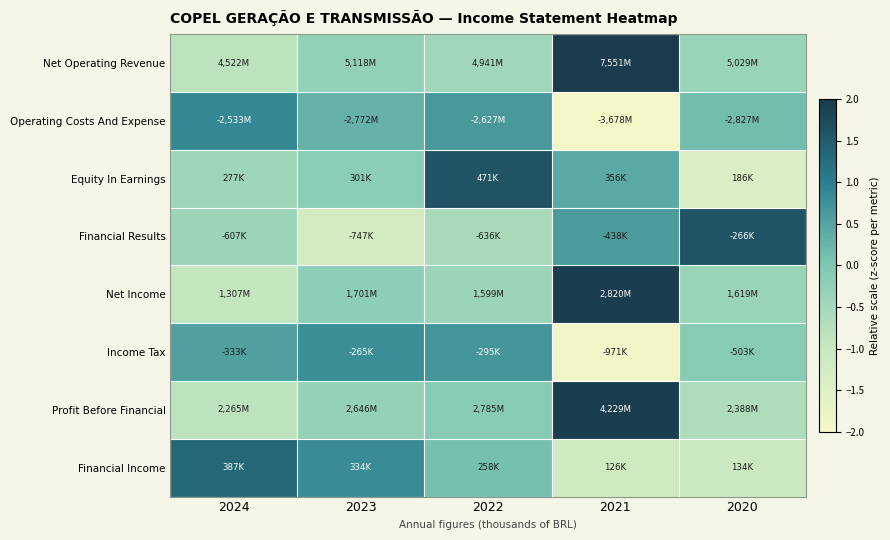

Reading right to left, transcribe all the data shown in this chart.

Net Operating Revenue: 2020=-0.4	2021=2.0	2022=-0.5	2023=-0.3	2024=-0.8
Operating Costs And Expense: 2020=0.1	2021=-1.9	2022=0.6	2023=0.3	2024=0.9
Equity In Earnings: 2020=-1.4	2021=0.4	2022=1.6	2023=-0.2	2024=-0.4
Financial Results: 2020=1.6	2021=0.6	2022=-0.6	2023=-1.2	2024=-0.4
Net Income: 2020=-0.4	2021=1.9	2022=-0.4	2023=-0.2	2024=-1.0
Income Tax: 2020=-0.1	2021=-1.9	2022=0.7	2023=0.8	2024=0.5
Profit Before Financial: 2020=-0.7	2021=1.9	2022=-0.1	2023=-0.3	2024=-0.8
Financial Income: 2020=-1.1	2021=-1.2	2022=0.1	2023=0.8	2024=1.3